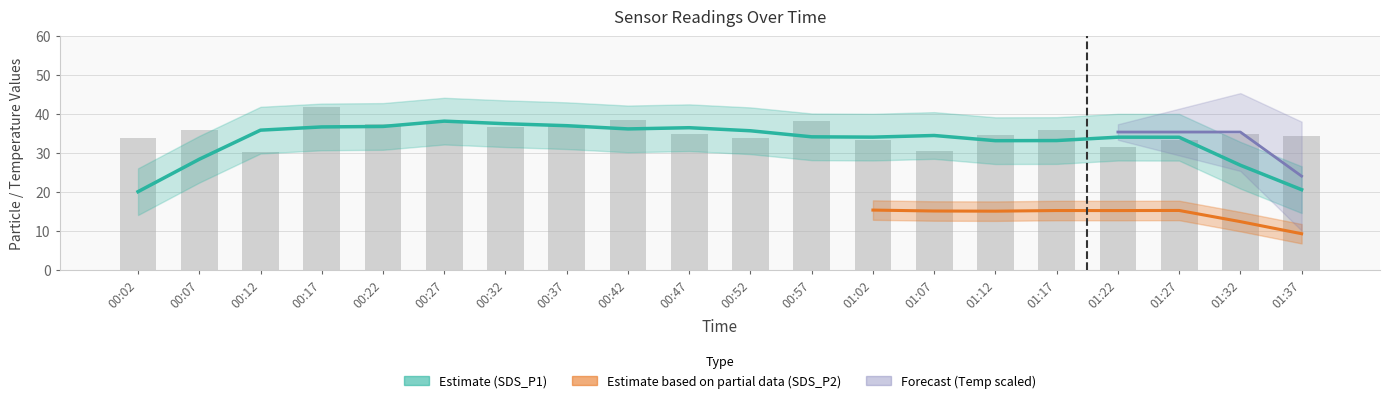

The SDS_P1 series shows 62.6 at 00:42. True or false?

False